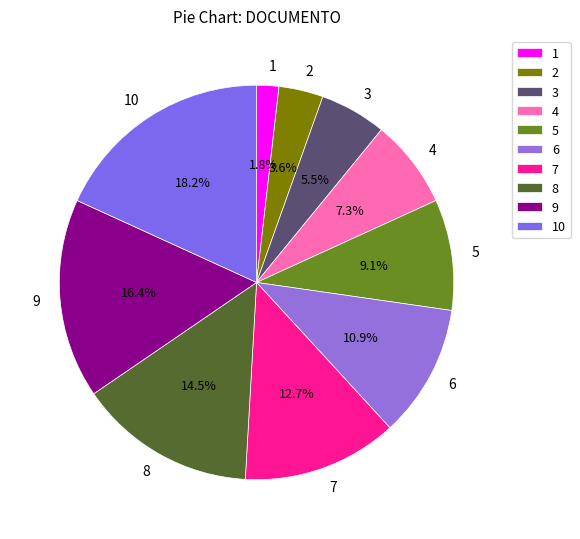

The 4 slice represents 7% of the pie. True or false?

True